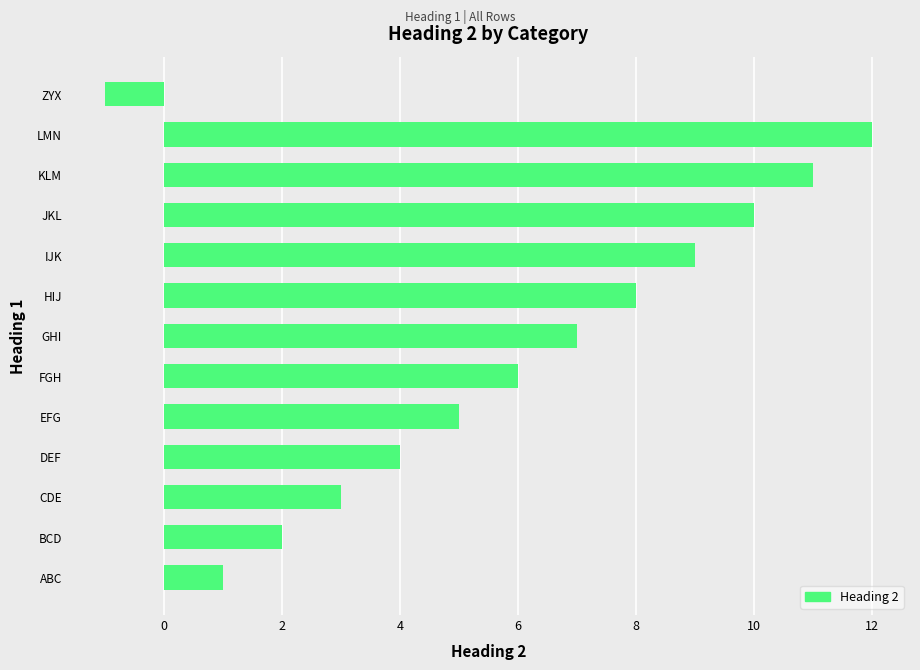

What is the approximate value at IJK?

9